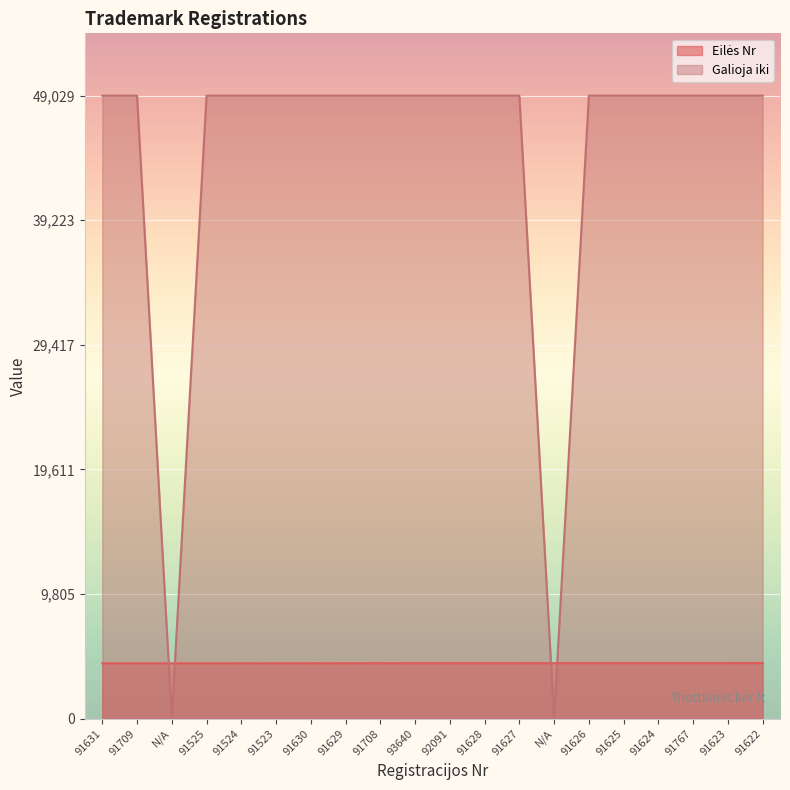

Reading right to left, extract all data points from this chart.

Eilės Nr: 91622=4370	91623=4369	91767=4368	91624=4367	91625=4366	91626=4365	N/A=4364	91627=4363	91628=4362	92091=4361	93640=4360	91708=4359	91629=4358	91630=4357	91523=4356	91524=4355	91525=4354	N/A=4353	91709=4352	91631=4351
Galioja iki: 91622=49029	91623=49029	91767=49029	91624=49029	91625=49029	91626=49029	N/A=0	91627=49029	91628=49029	92091=49029	93640=49029	91708=49029	91629=49029	91630=49029	91523=49029	91524=49029	91525=49029	N/A=0	91709=49029	91631=49029